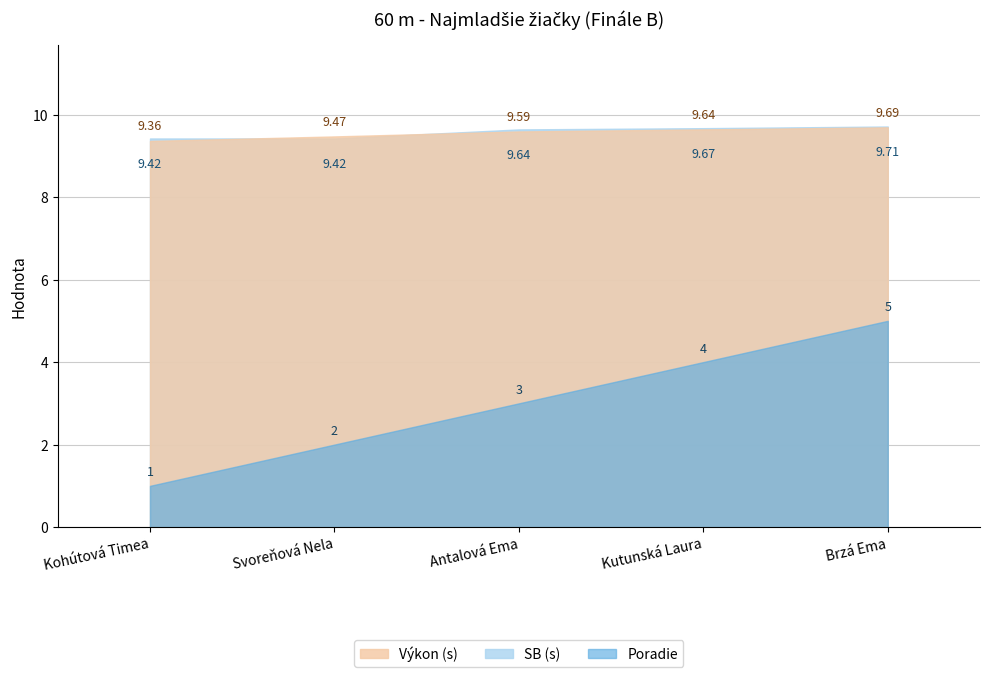

Reading left to right, what are all the values shown in this chart?

Poradie: Kohútová Timea=1.0	Svoreňová Nela=2.0	Antalová Ema=3.0	Kutunská Laura=4.0	Brzá Ema=5.0
Výkon: Kohútová Timea=9.4	Svoreňová Nela=9.5	Antalová Ema=9.6	Kutunská Laura=9.6	Brzá Ema=9.7
SB: Kohútová Timea=9.4	Svoreňová Nela=9.4	Antalová Ema=9.6	Kutunská Laura=9.7	Brzá Ema=9.7